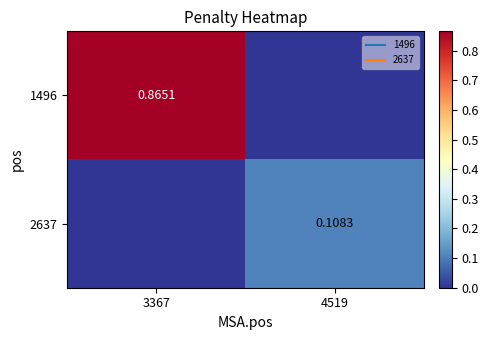

Which series has the largest total across all categories?

1496